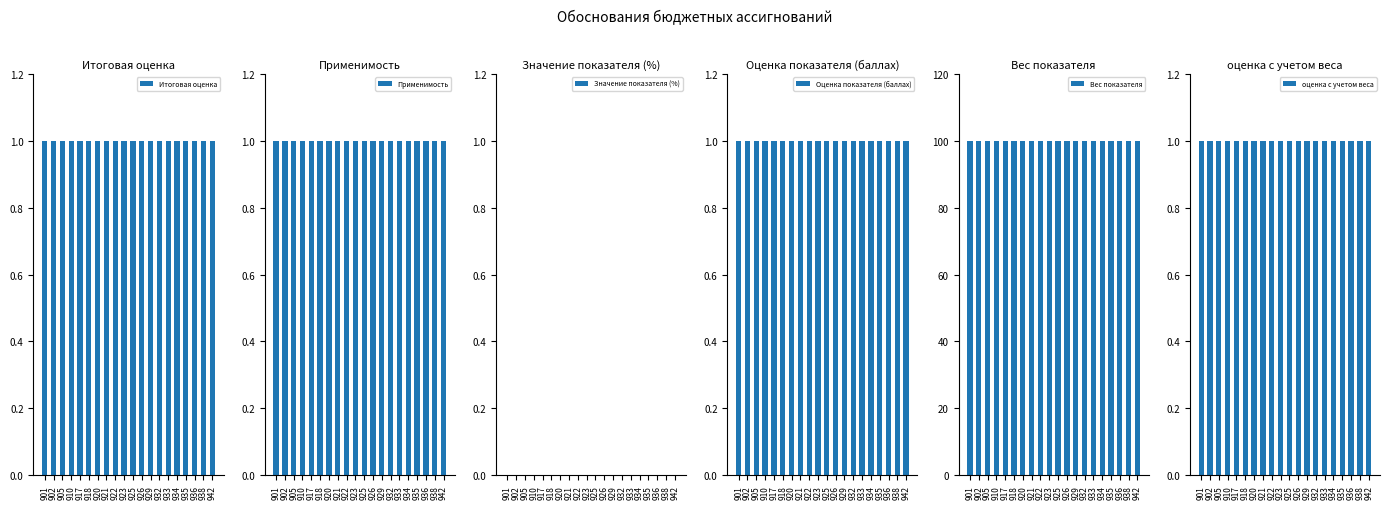

What is the total value across all series at 936?

104